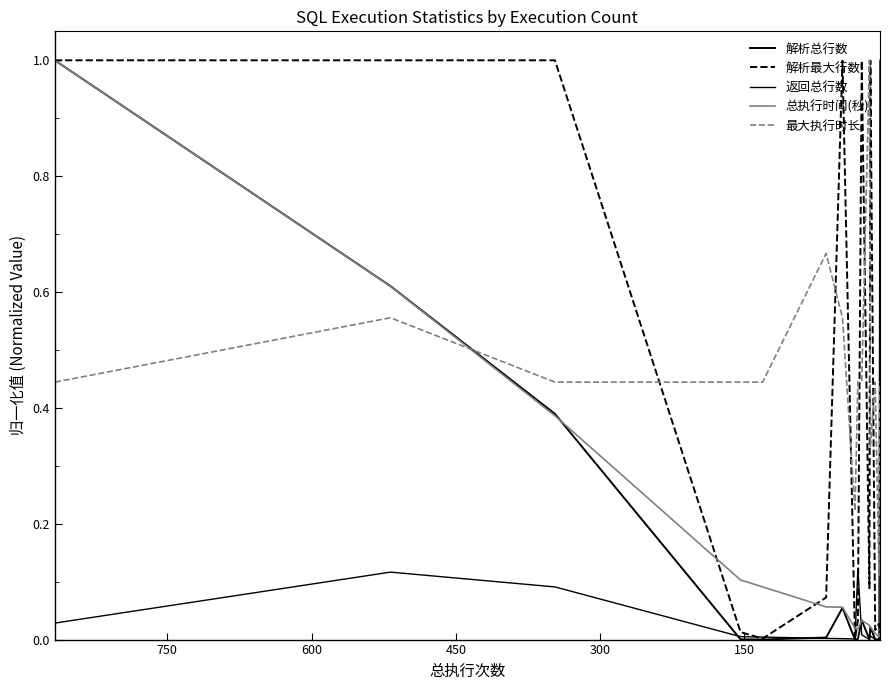

How many interior local valleys does the 总执行时间(秒) series have?

2